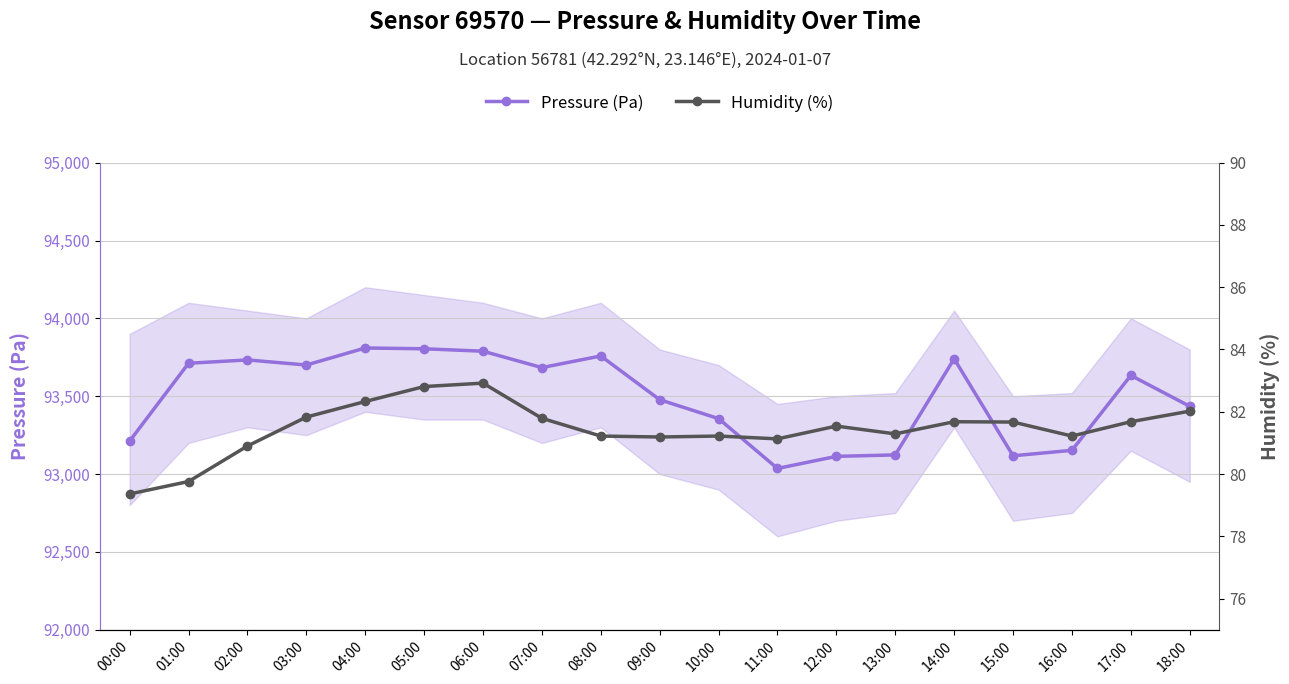

How many data points in Humidity (%) are above 81?

16